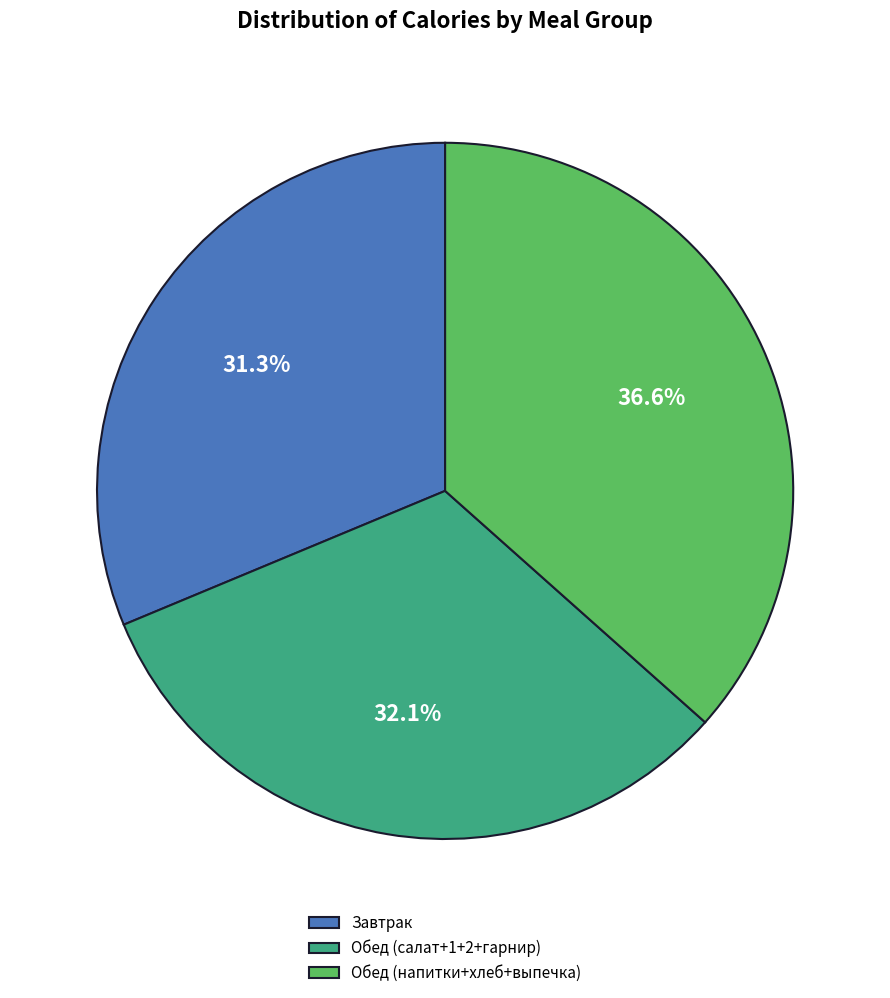

What is the total percentage of Завтрак and Обед (салат+1+2+гарнир)?

63.4%